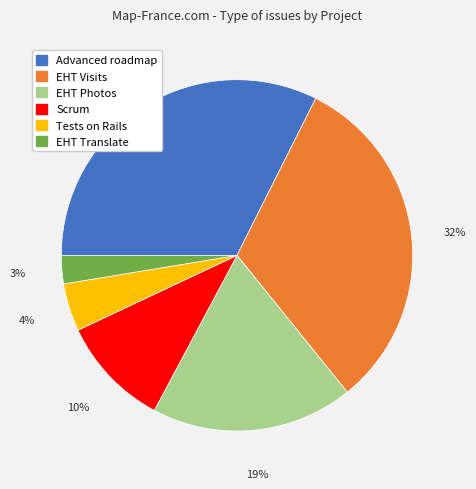

To the nearest percent, what percentage of the pie is Advanced roadmap?

32%